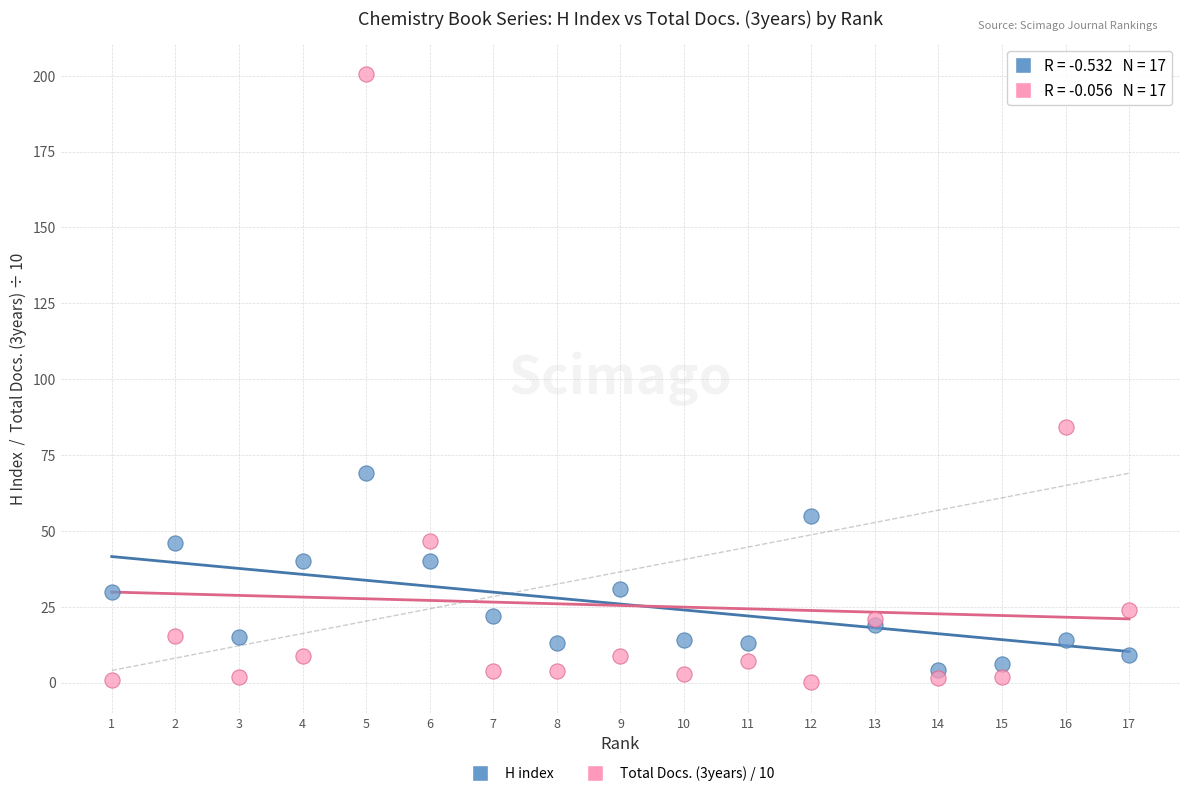

Which series contains the highest Y value?

Total Docs. (3years) / 10